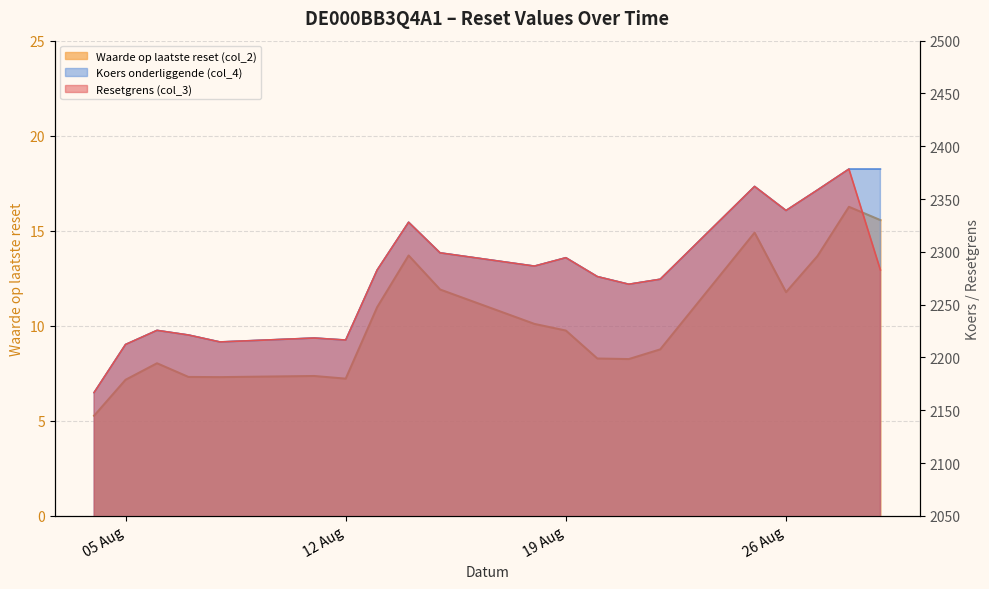

List the labels in order of Koers onderliggende (col_4) value, smallest first.

2025-08-04, 2025-08-05, 2025-08-08, 2025-08-12, 2025-08-11, 2025-08-07, 2025-08-06, 2025-08-21, 2025-08-22, 2025-08-20, 2025-08-13, 2025-08-18, 2025-08-19, 2025-08-15, 2025-08-14, 2025-08-26, 2025-08-27, 2025-08-25, 2025-08-28, 2025-08-29